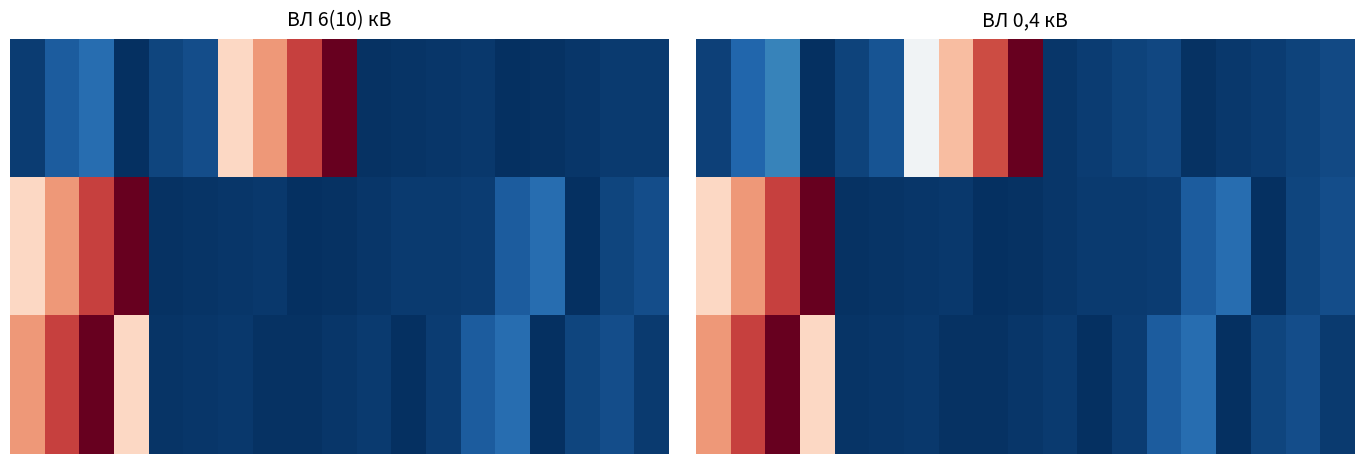

At how many categories does at least one series exceed 0?

19